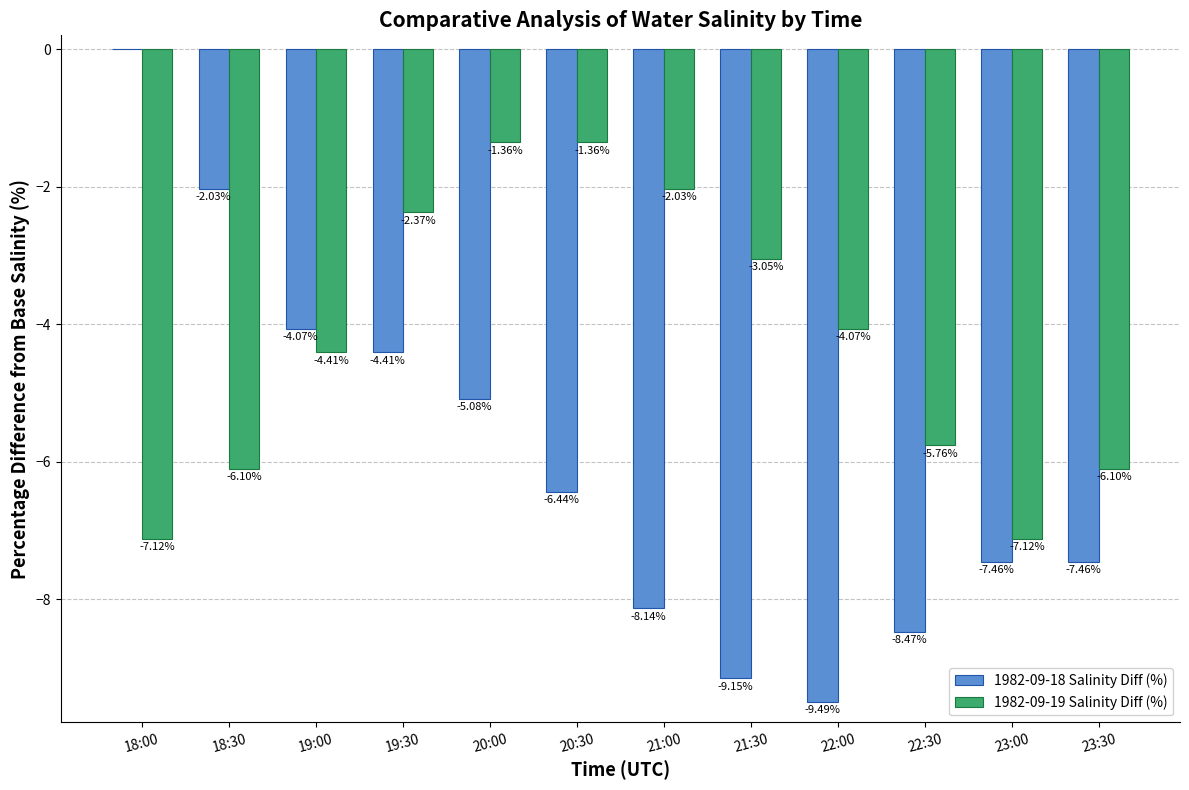

What is the difference between the 1982-09-18 Salinity Diff (%) values at 19:30 and 21:30?

4.7